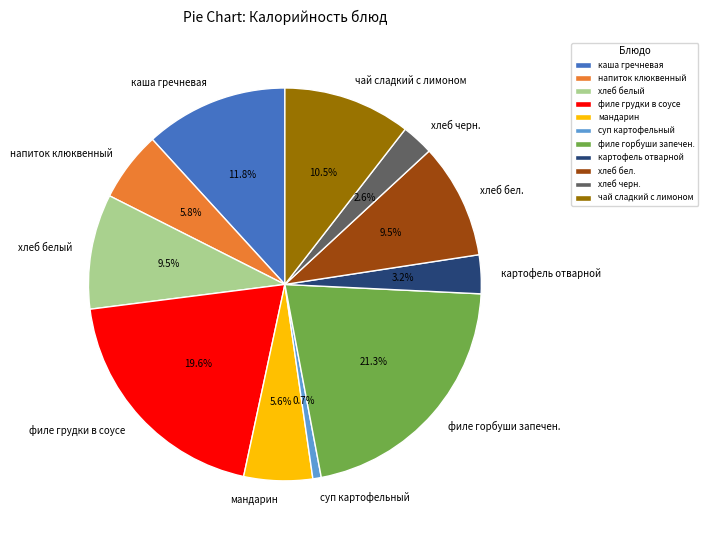

Which category has the smallest portion of the pie?

суп картофельный